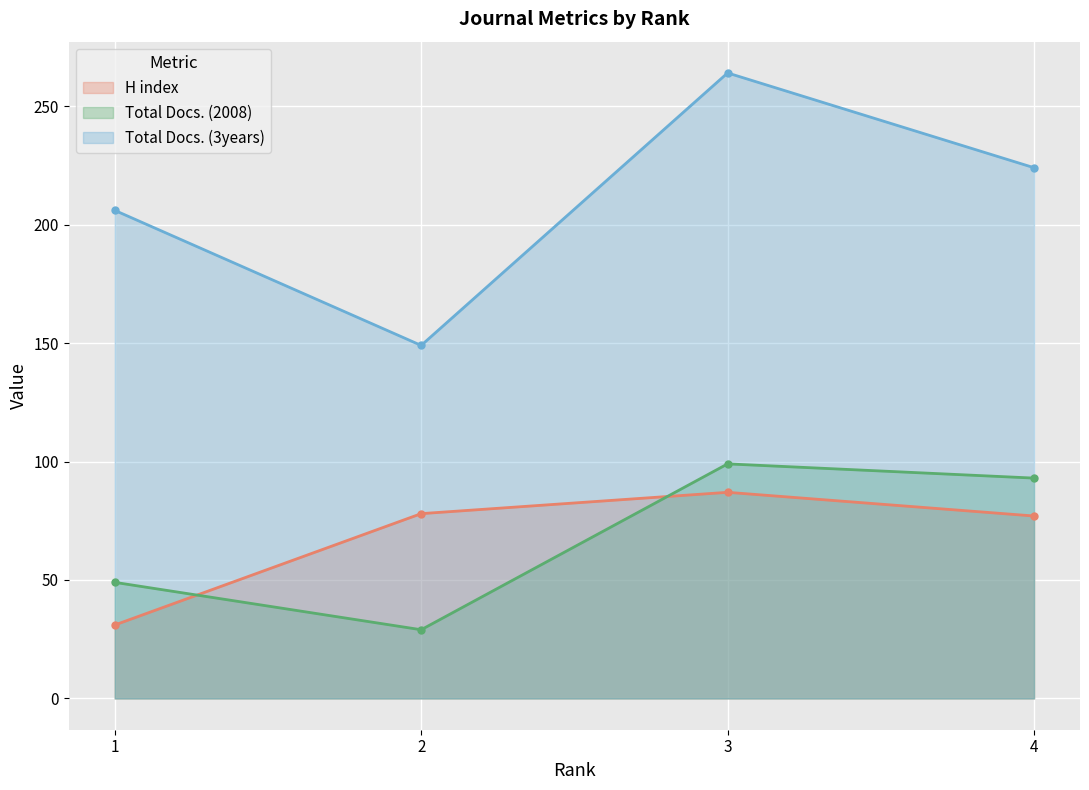

What is the total value across all series at 3?

450